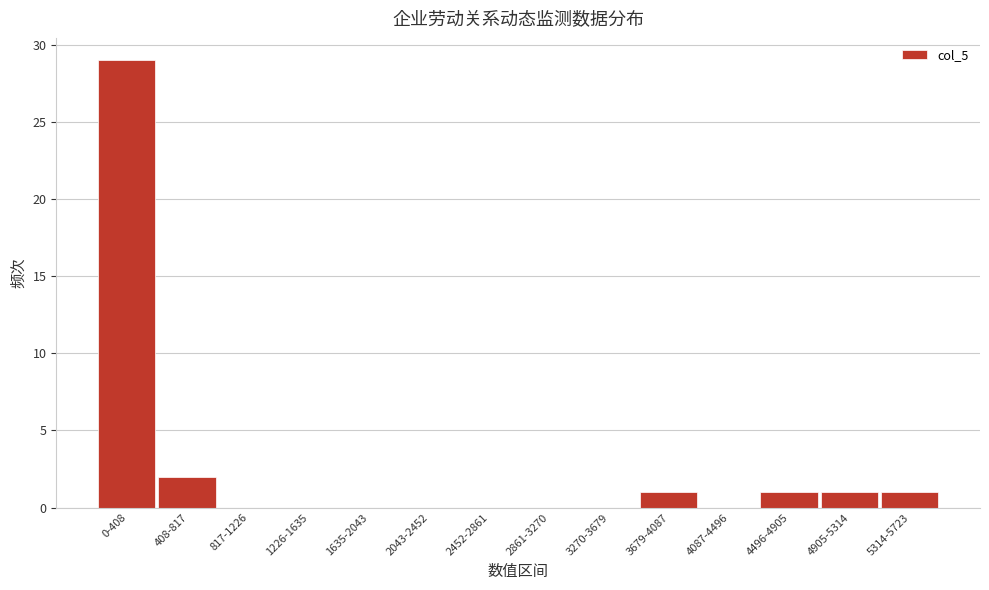

Reading left to right, what are all the values shown in this chart?

0-408=29	408-817=2	817-1226=0	1226-1635=0	1635-2043=0	2043-2452=0	2452-2861=0	2861-3270=0	3270-3679=0	3679-4087=1	4087-4496=0	4496-4905=1	4905-5314=1	5314-5723=1